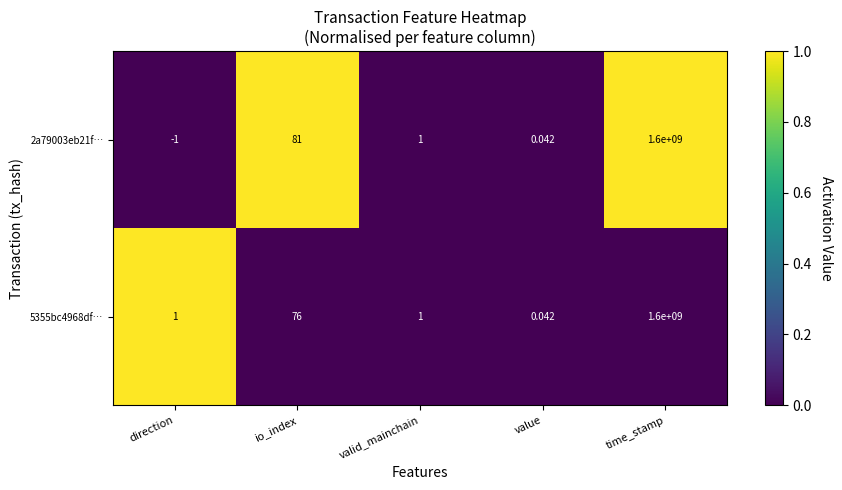

At which label does 5355bc4968df… reach its minimum?

value